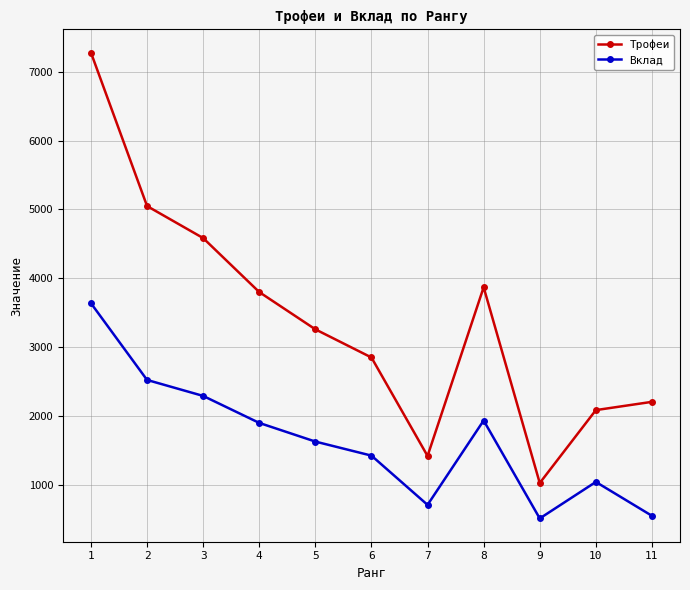

What is the sum of all Трофеи values?

37428